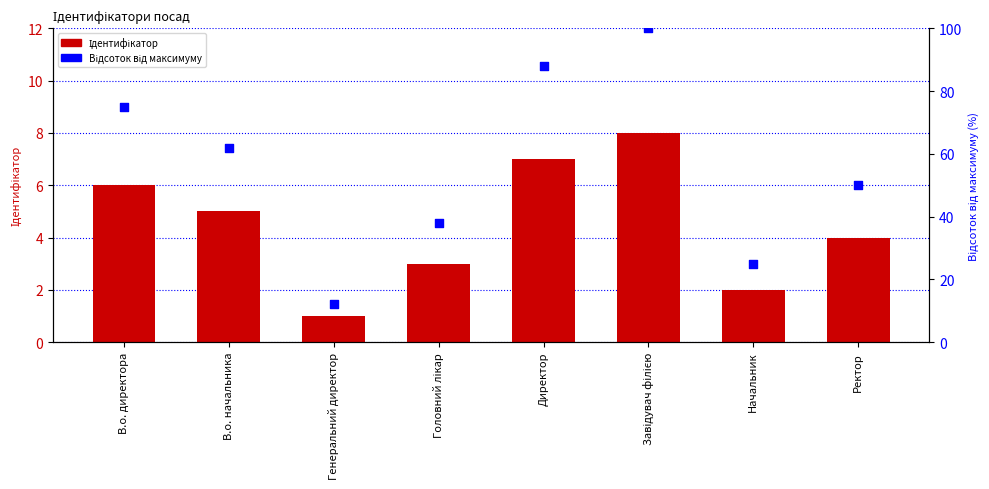

At which category is the sum across all series the highest?

Завідувач філією